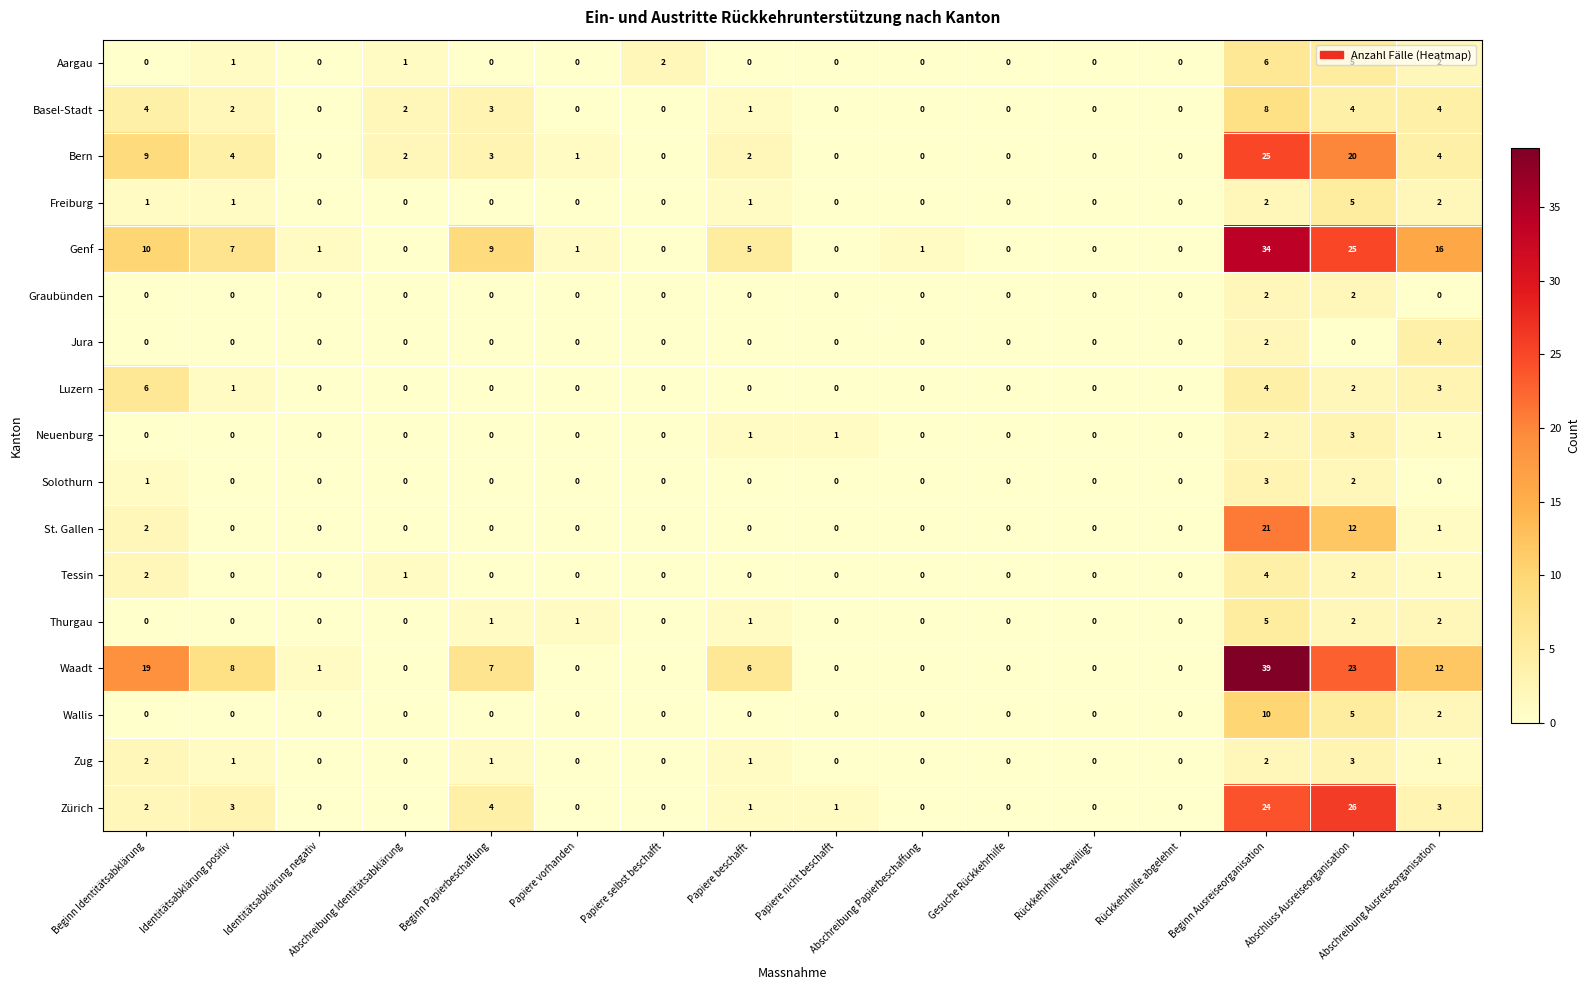

What is the total value across all series at Identitätsabklärung positiv?

28